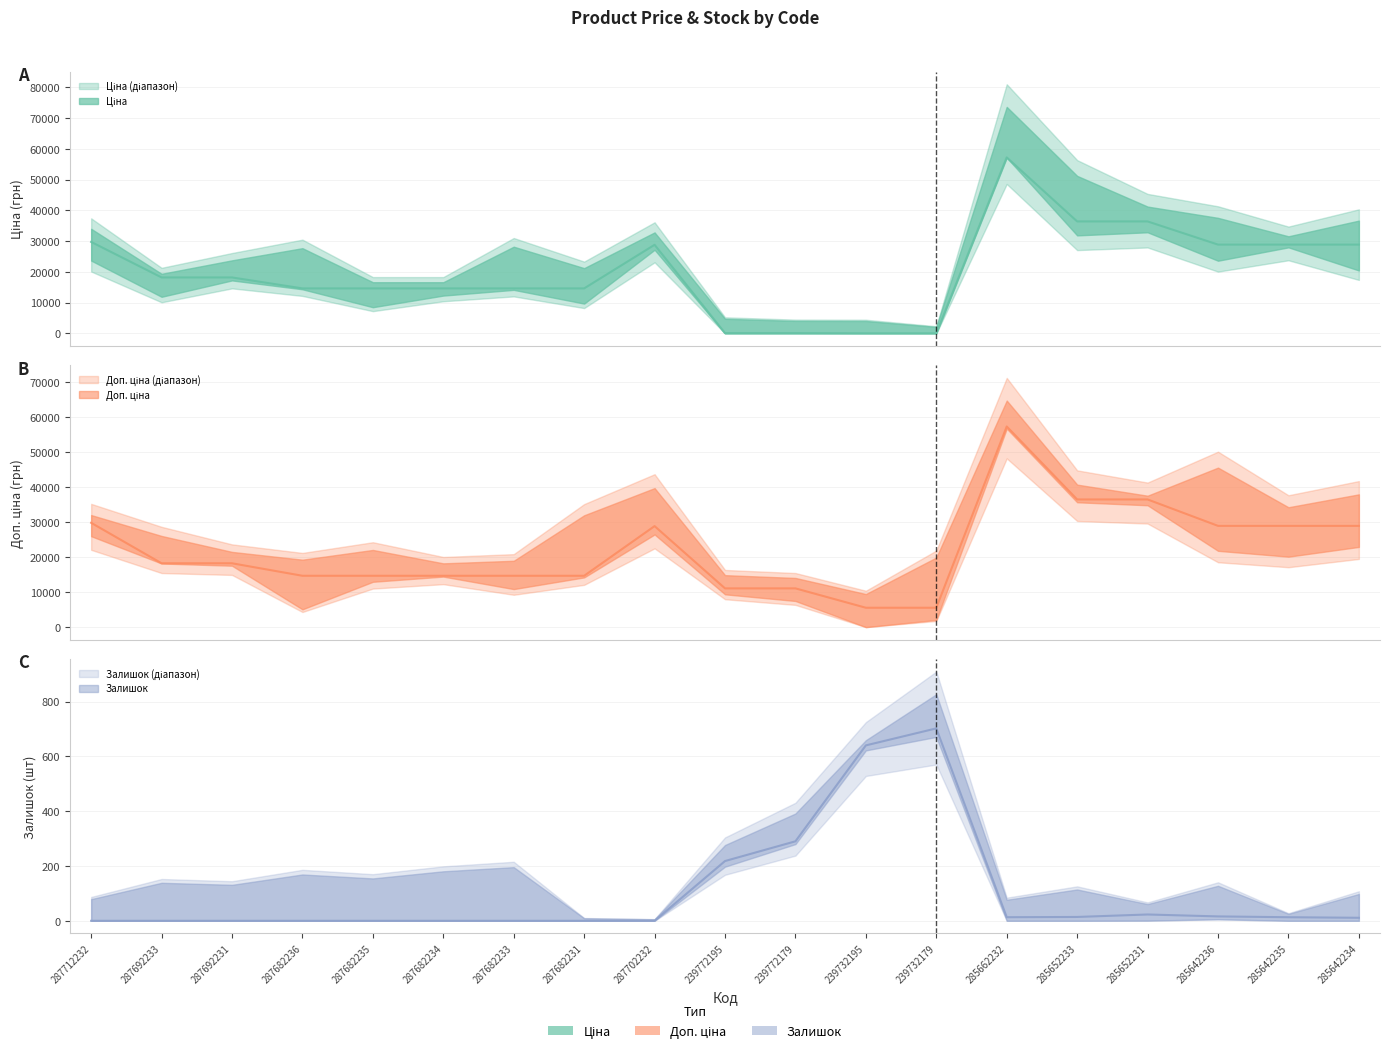

Where is Ціна (mean) nearest to the value 28645?

287702232